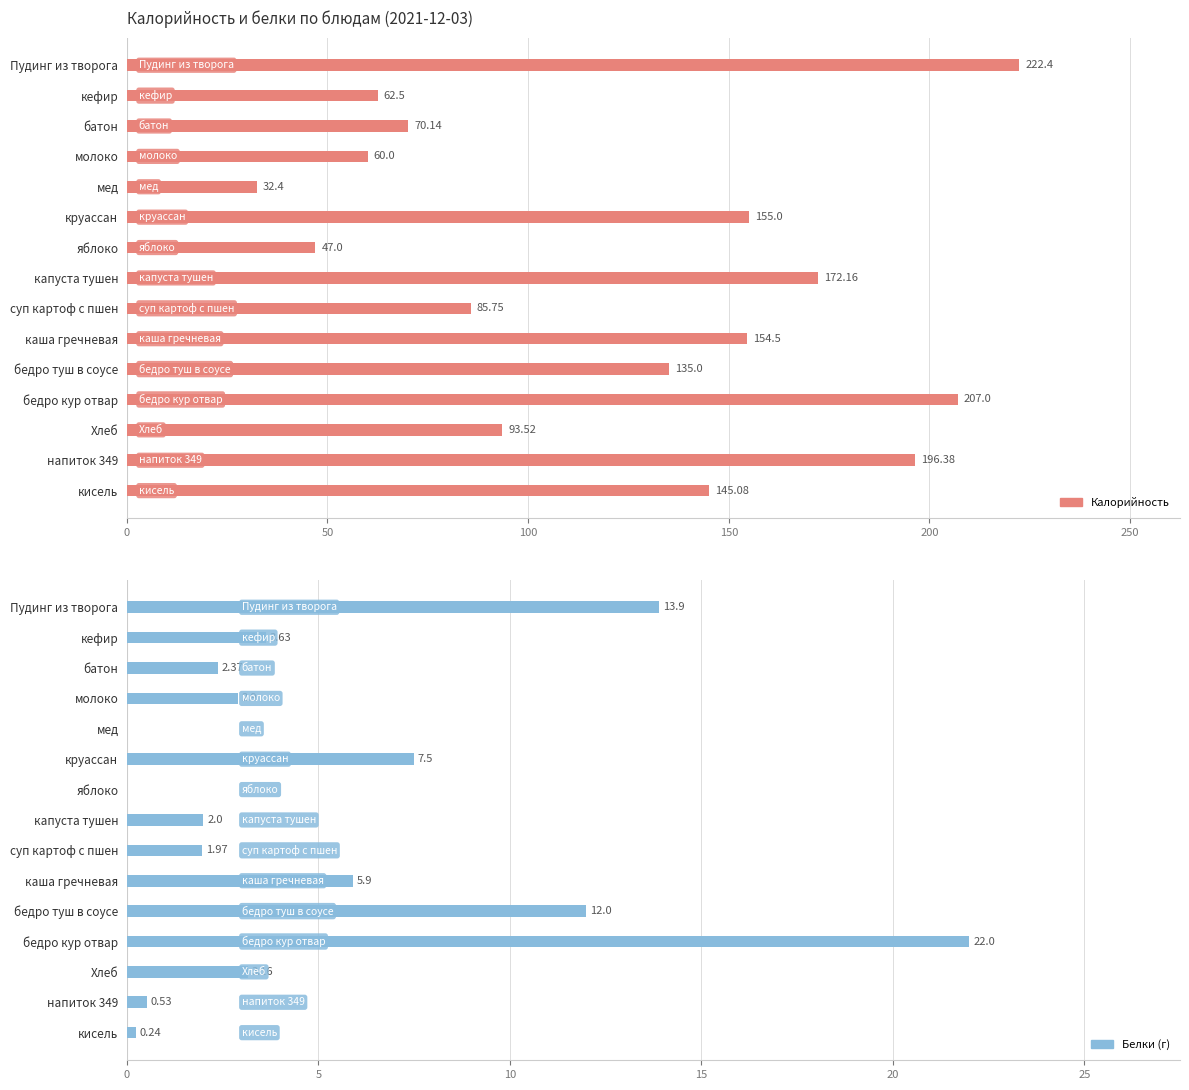

Rank the series by their maximum value, from lowest to highest.

Белки, Калорийность